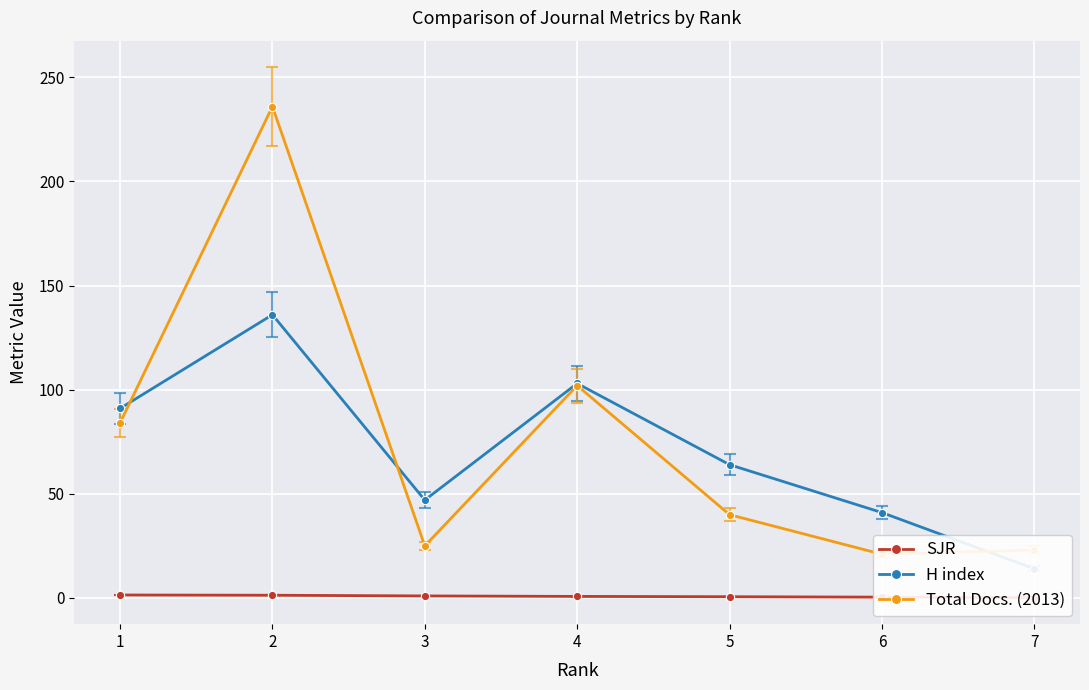

In H index, how many points are higher than both neighbors (excluding endpoints)?

2